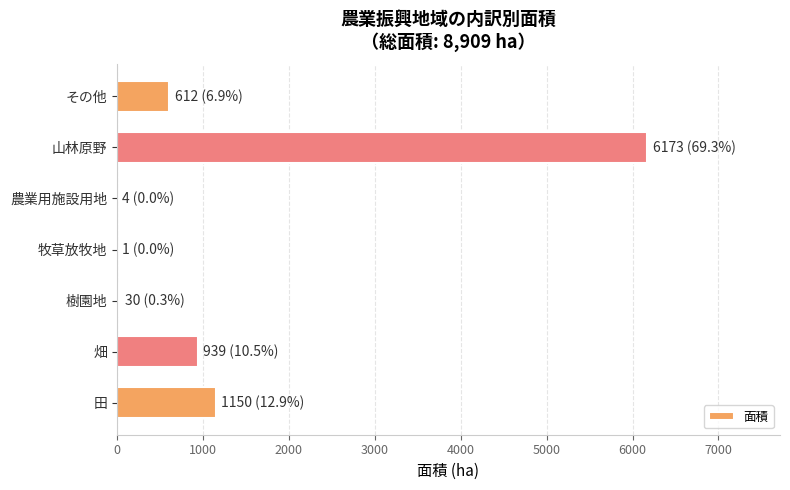

At which category does the chart reach its peak across all series?

山林原野